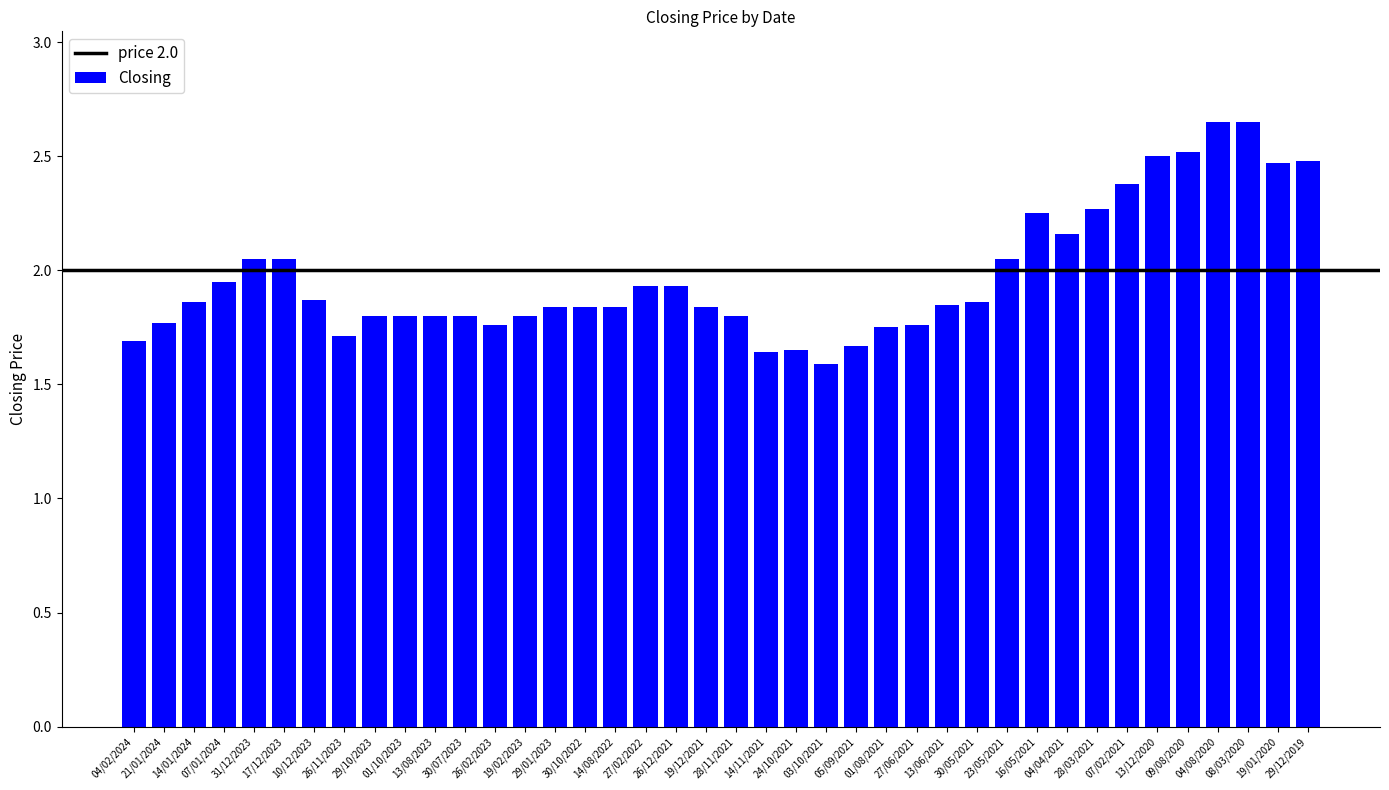

What is the value of the 39th bar from the left?

2.5